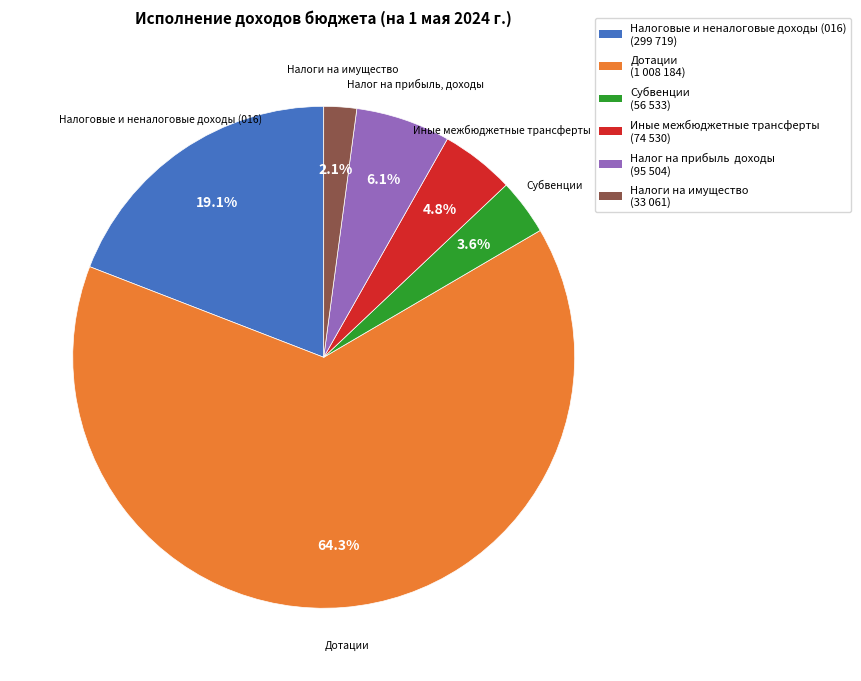

Which category has the biggest portion of the pie?

Дотации (1 008 184)